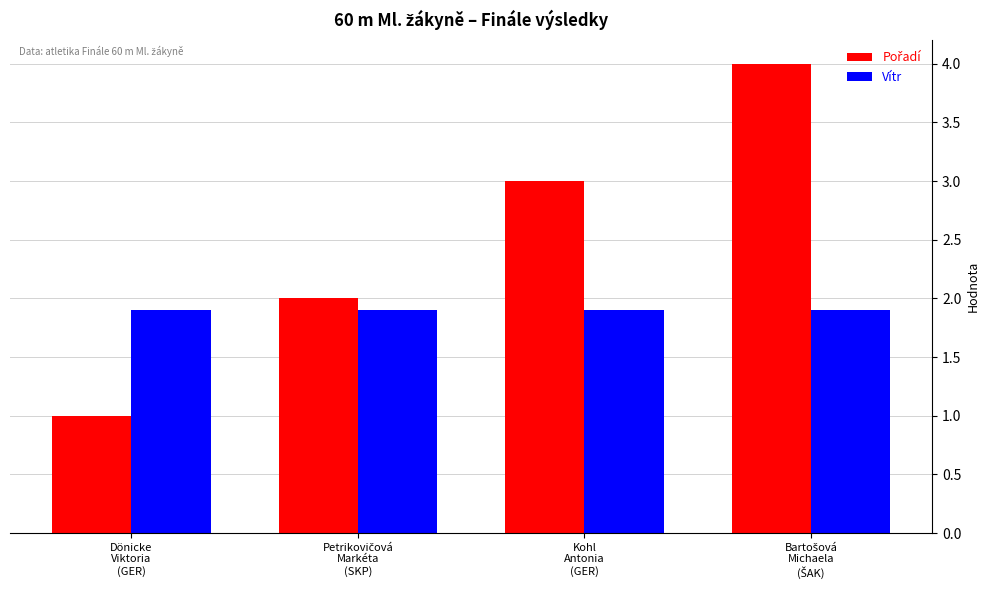

What is the label of the 2nd bar from the right?

Kohl
Antonia
(GER)